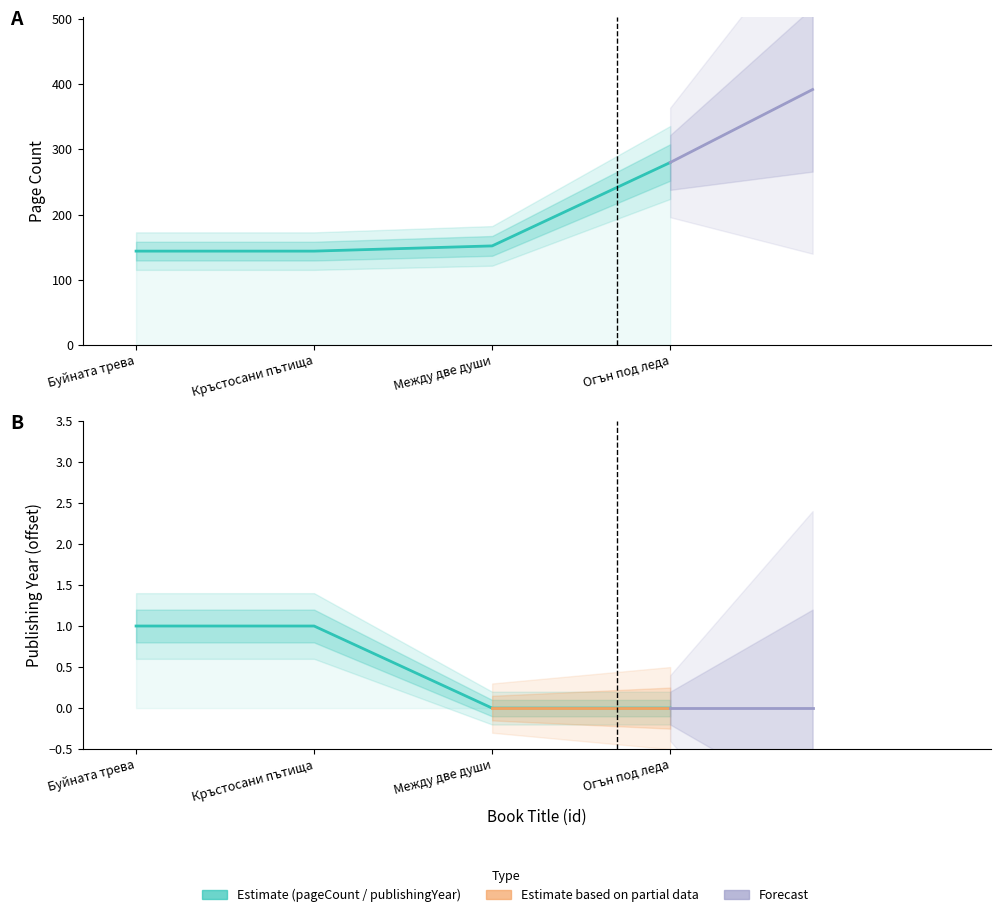

What is the difference between the second highest and minimum values in the pageCount series?

8